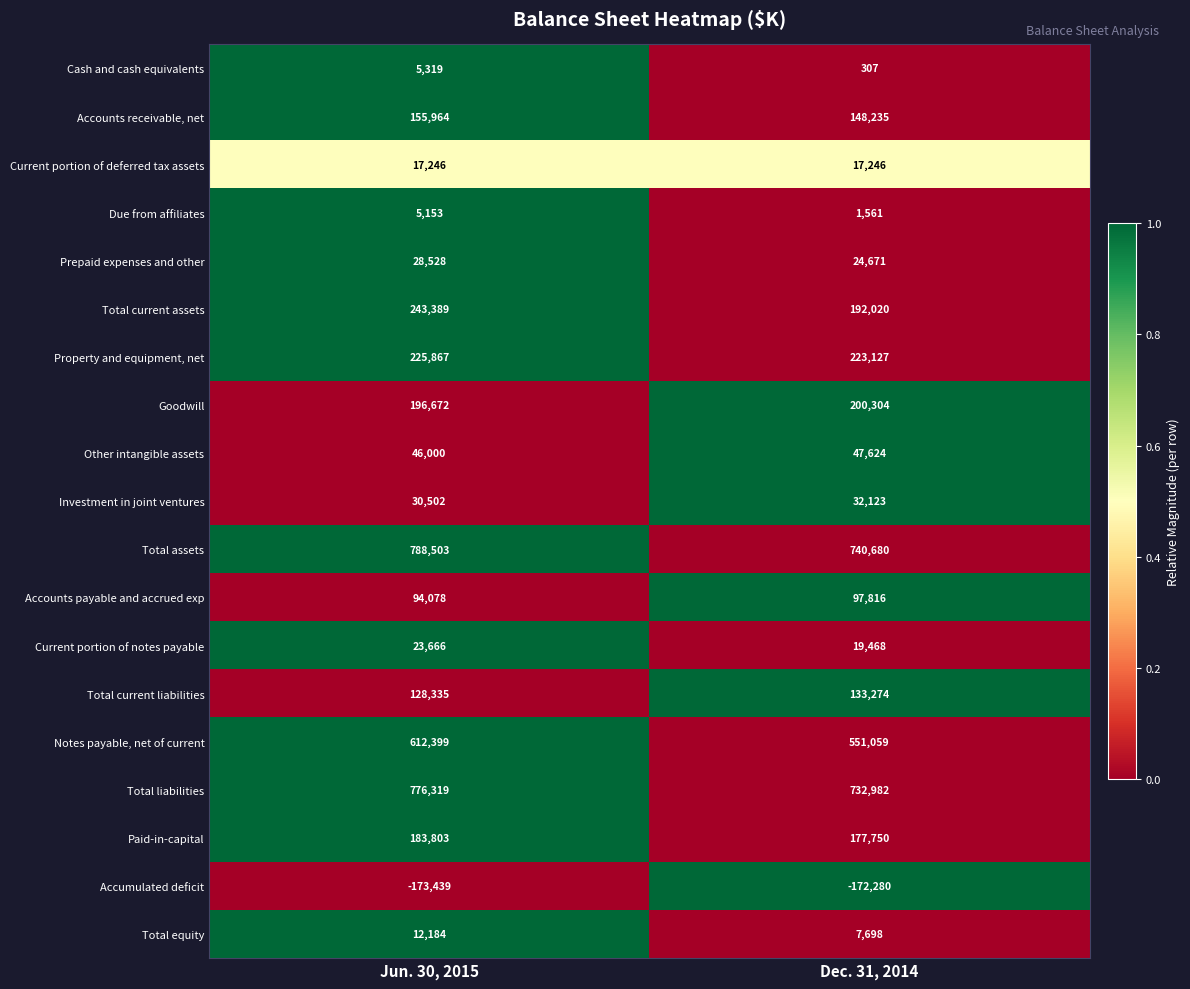

What is the sum of the Paid-in-capital values at Dec. 31, 2014 and Jun. 30, 2015?

361553